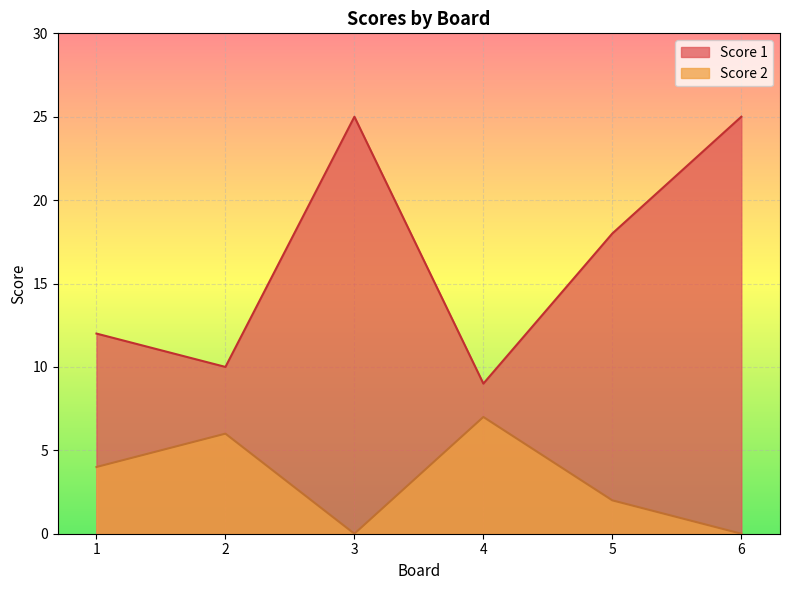

Rank the series by their average value, from lowest to highest.

Score 2, Score 1